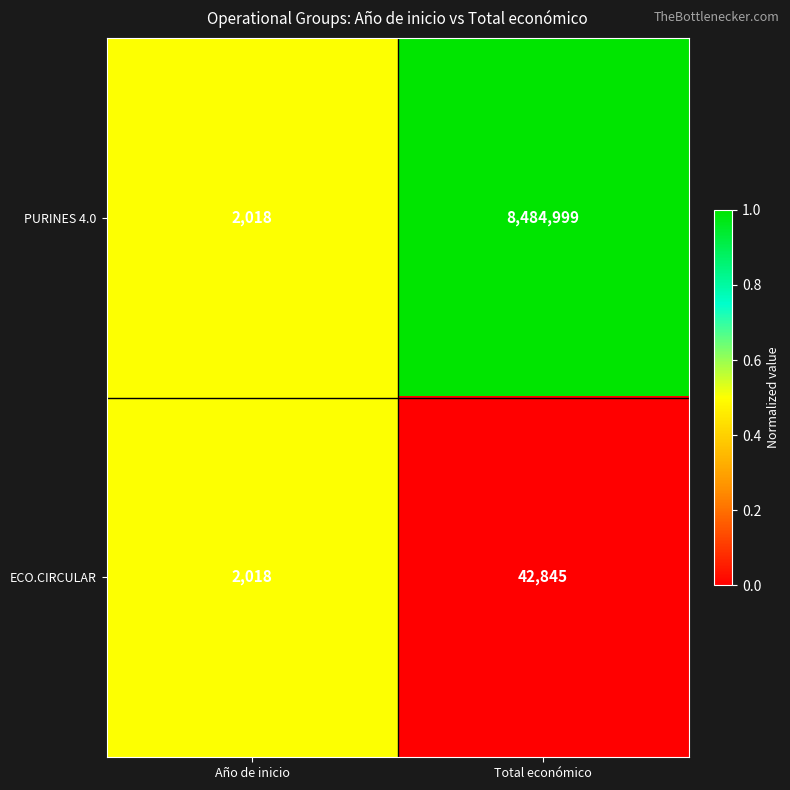

What is the total value across all series at Total económico?

8527844